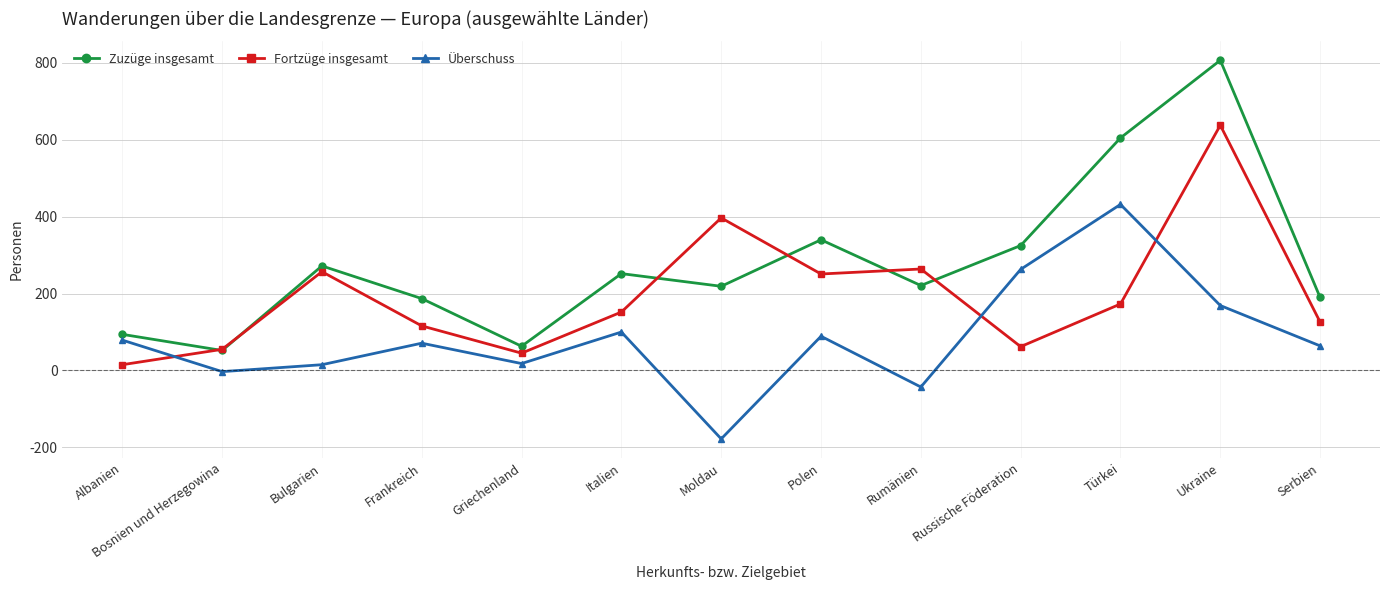

What is the label of the 12th point from the right?

Bosnien und Herzegowina